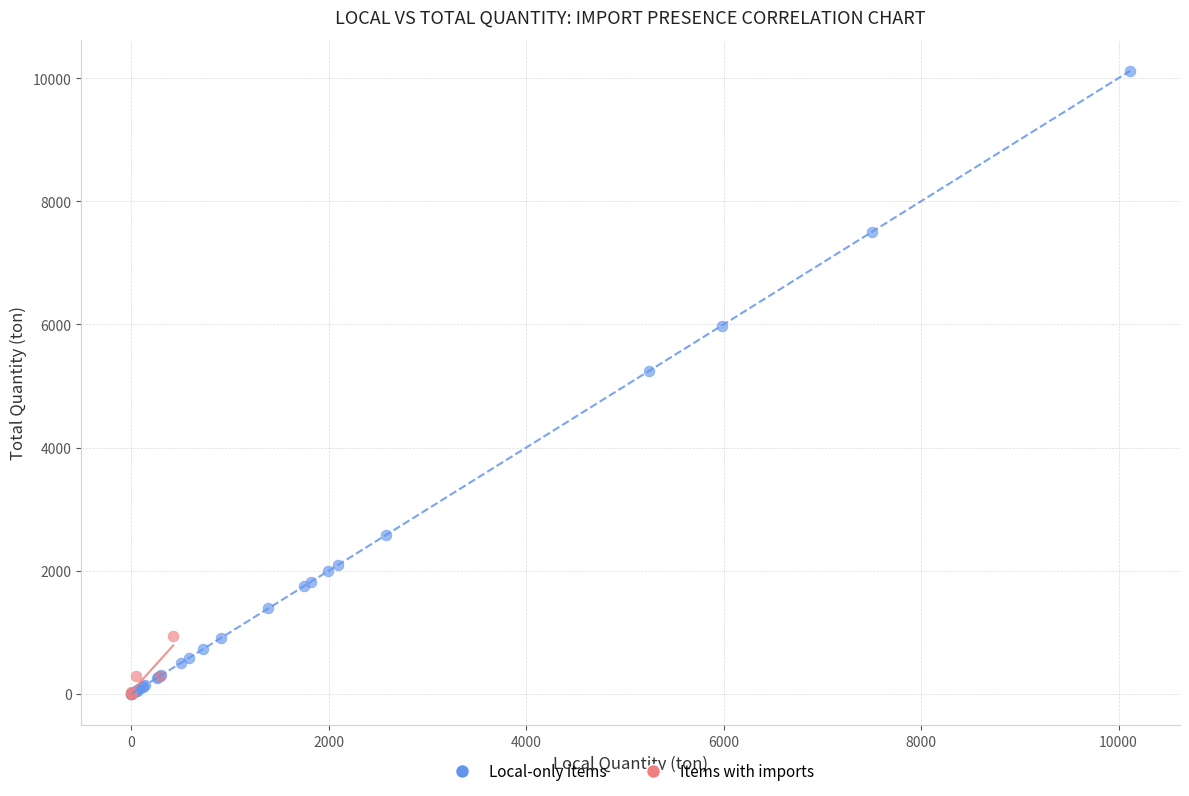

Which series reaches the maximum Y coordinate?

Local-only items